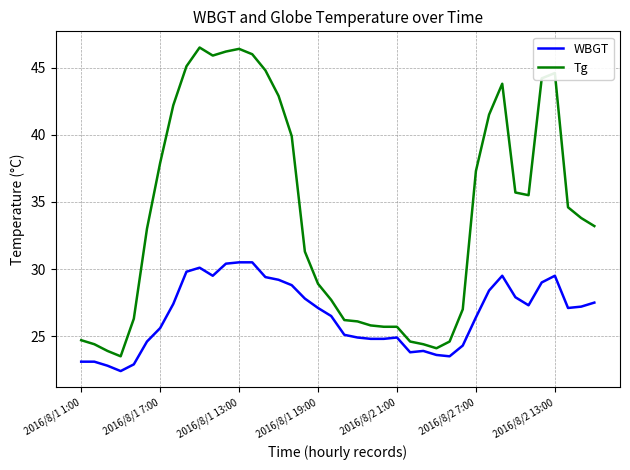

What is the highest value of the WBGT series?

30.5